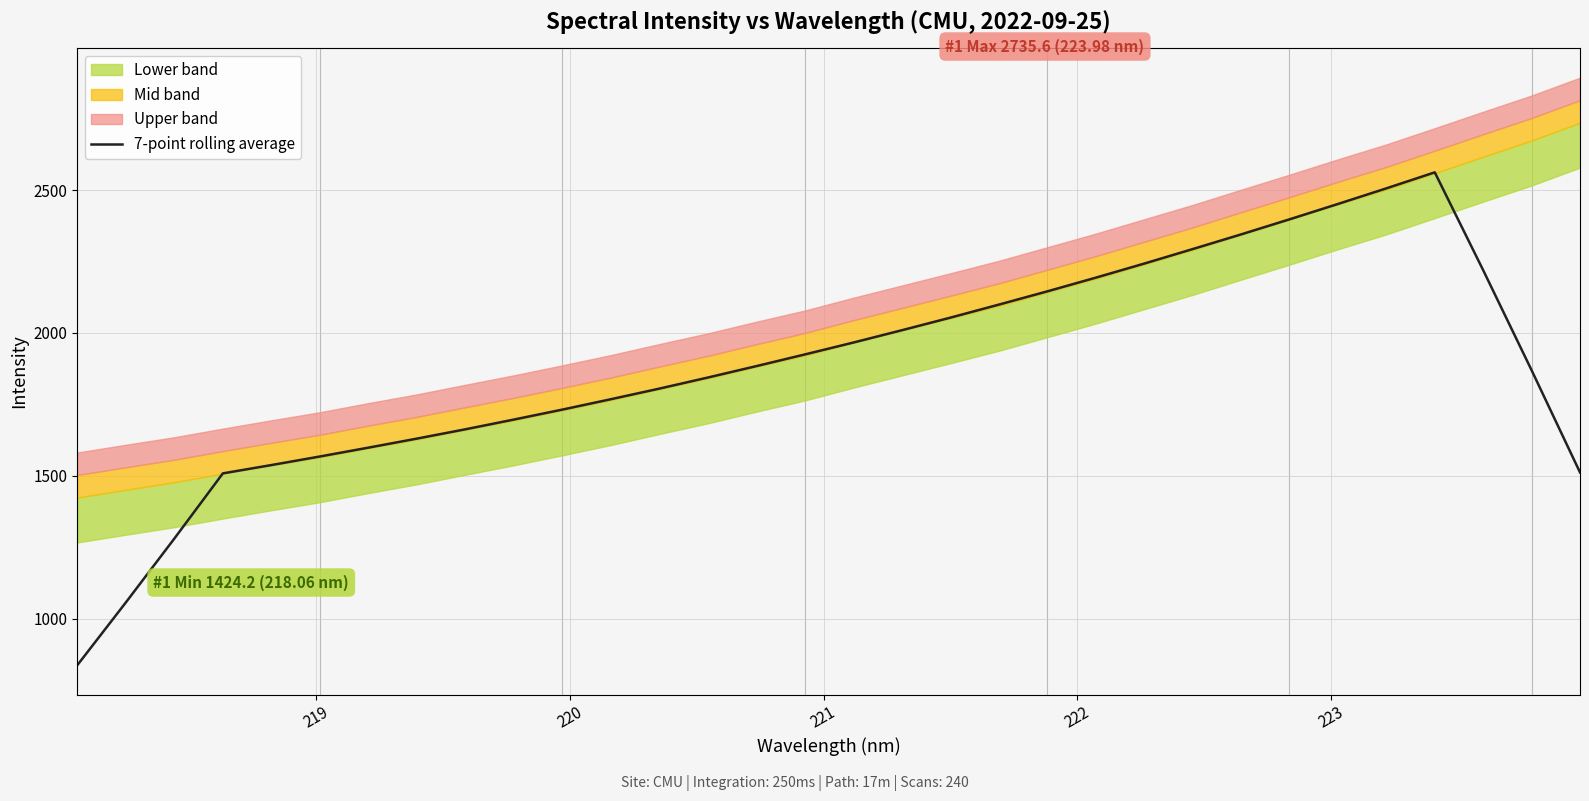

Does the chart have visible grid lines?

Yes